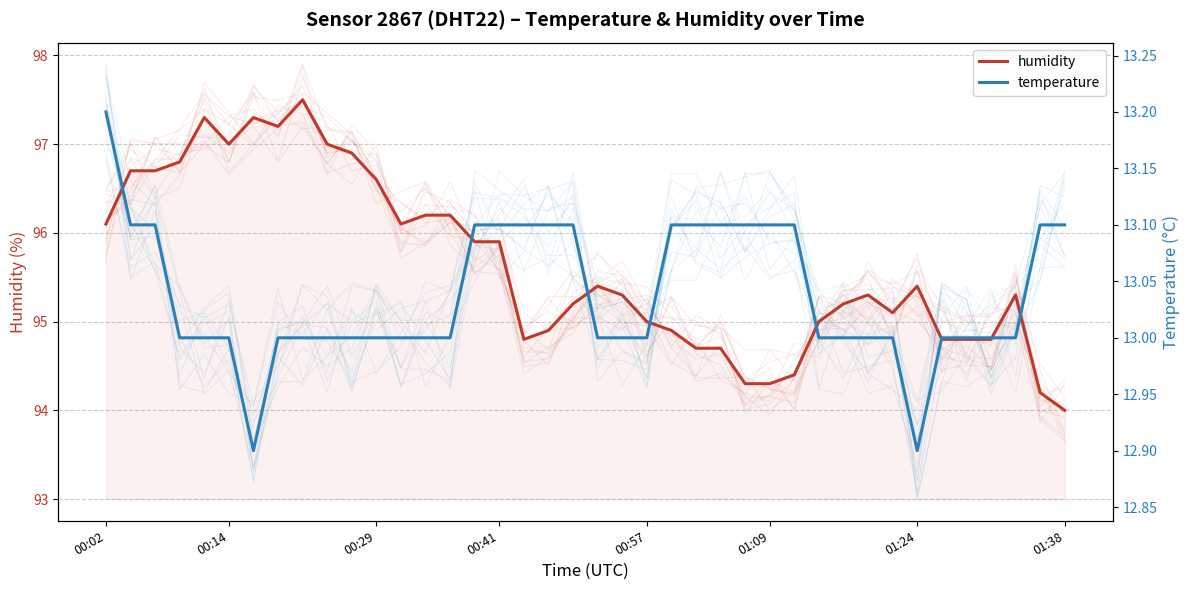

What value does the temperature series have at 8?

13.0